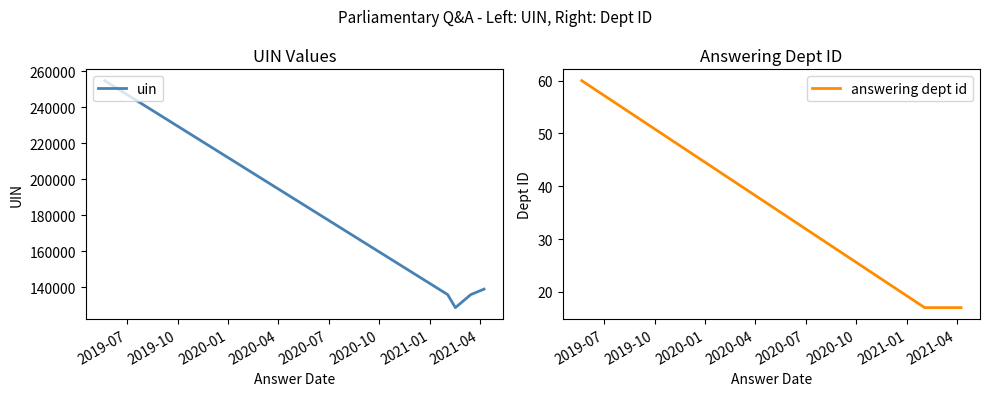

What is the maximum value for uin?

254818